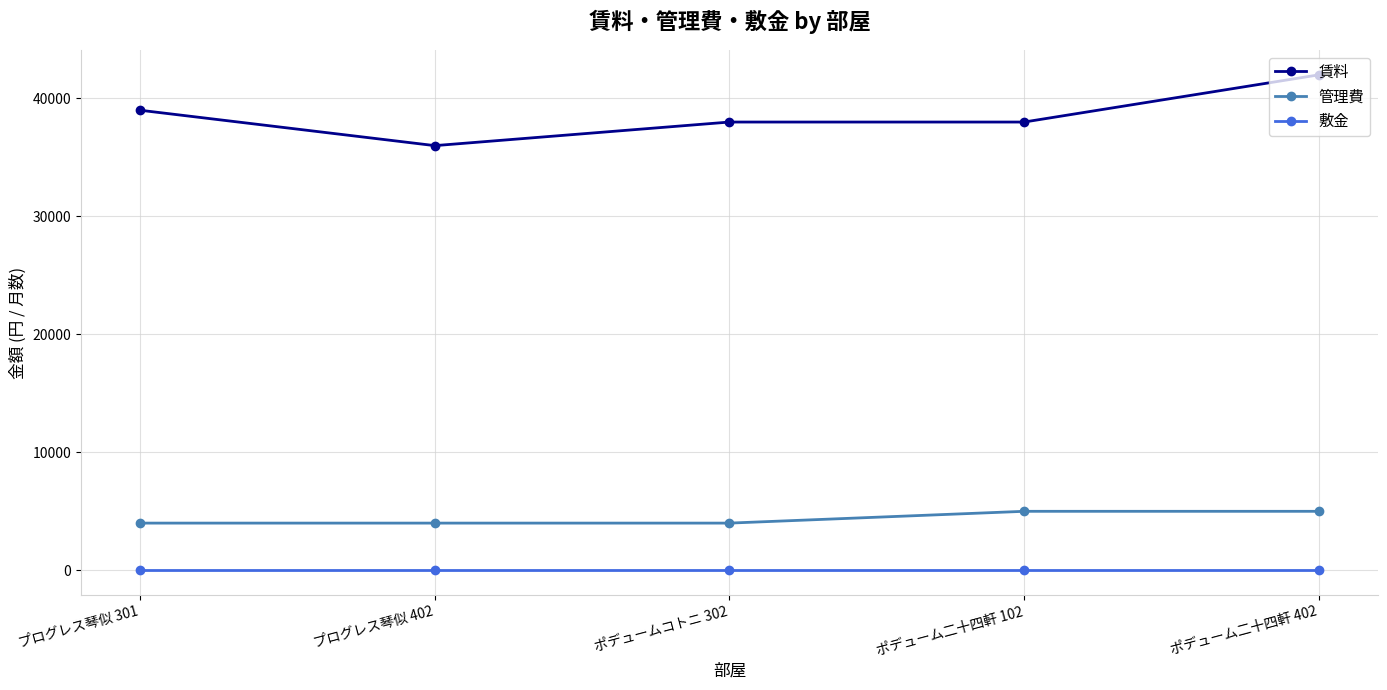

Reading left to right, extract all data points from this chart.

賃料: プログレス琴似 301=39000	プログレス琴似 402=36000	ポデュームコトニ 302=38000	ポデューム二十四軒 102=38000	ポデューム二十四軒 402=42000
管理費: プログレス琴似 301=4000	プログレス琴似 402=4000	ポデュームコトニ 302=4000	ポデューム二十四軒 102=5000	ポデューム二十四軒 402=5000
敷金: プログレス琴似 301=1	プログレス琴似 402=1	ポデュームコトニ 302=1	ポデューム二十四軒 102=1	ポデューム二十四軒 402=1